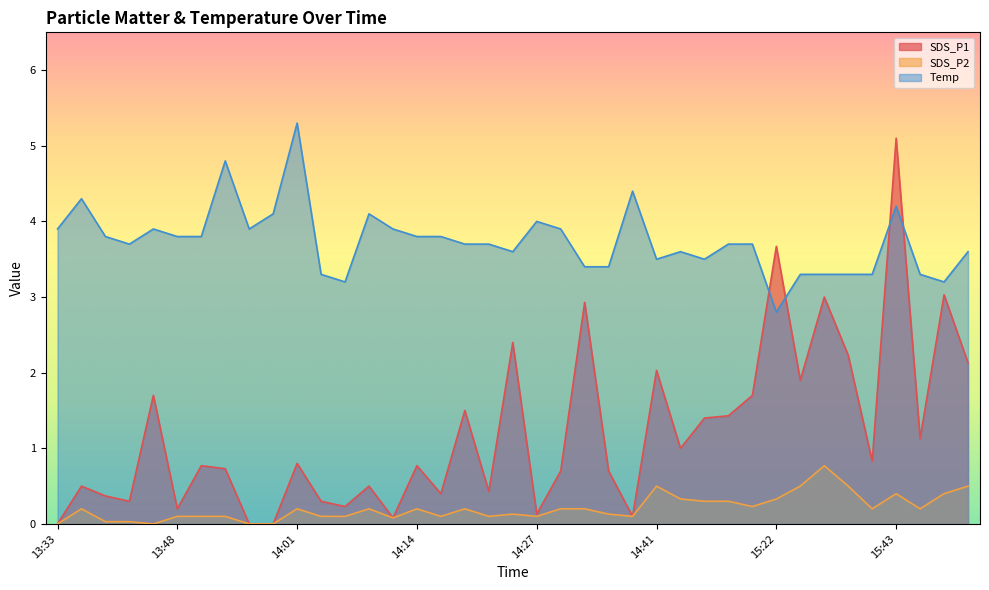

Reading left to right, what are all the values shown in this chart?

SDS_P1: 0.0	0.5	0.4	0.3	1.7	0.2	0.8	0.7	0.0	0.0	0.8	0.3	0.2	0.5	0.1	0.8	0.4	1.5	0.4	2.4	0.1	0.7	2.9	0.7	0.1	2.0	1.0	1.4	1.4	1.7	3.7	1.9	3.0	2.2	0.8	5.1	1.1	3.0	2.1
SDS_P2: 0.0	0.2	0.0	0.0	0.0	0.1	0.1	0.1	0.0	0.0	0.2	0.1	0.1	0.2	0.1	0.2	0.1	0.2	0.1	0.1	0.1	0.2	0.2	0.1	0.1	0.5	0.3	0.3	0.3	0.2	0.3	0.5	0.8	0.5	0.2	0.4	0.2	0.4	0.5
Temp: 3.9	4.3	3.8	3.7	3.9	3.8	3.8	4.8	3.9	4.1	5.3	3.3	3.2	4.1	3.9	3.8	3.8	3.7	3.7	3.6	4.0	3.9	3.4	3.4	4.4	3.5	3.6	3.5	3.7	3.7	2.8	3.3	3.3	3.3	3.3	4.2	3.3	3.2	3.6